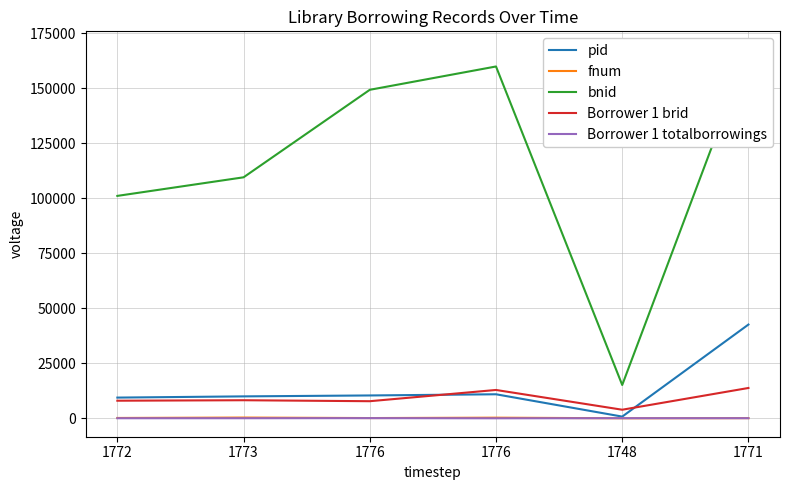

What value does the bnid series have at 1748?

15145